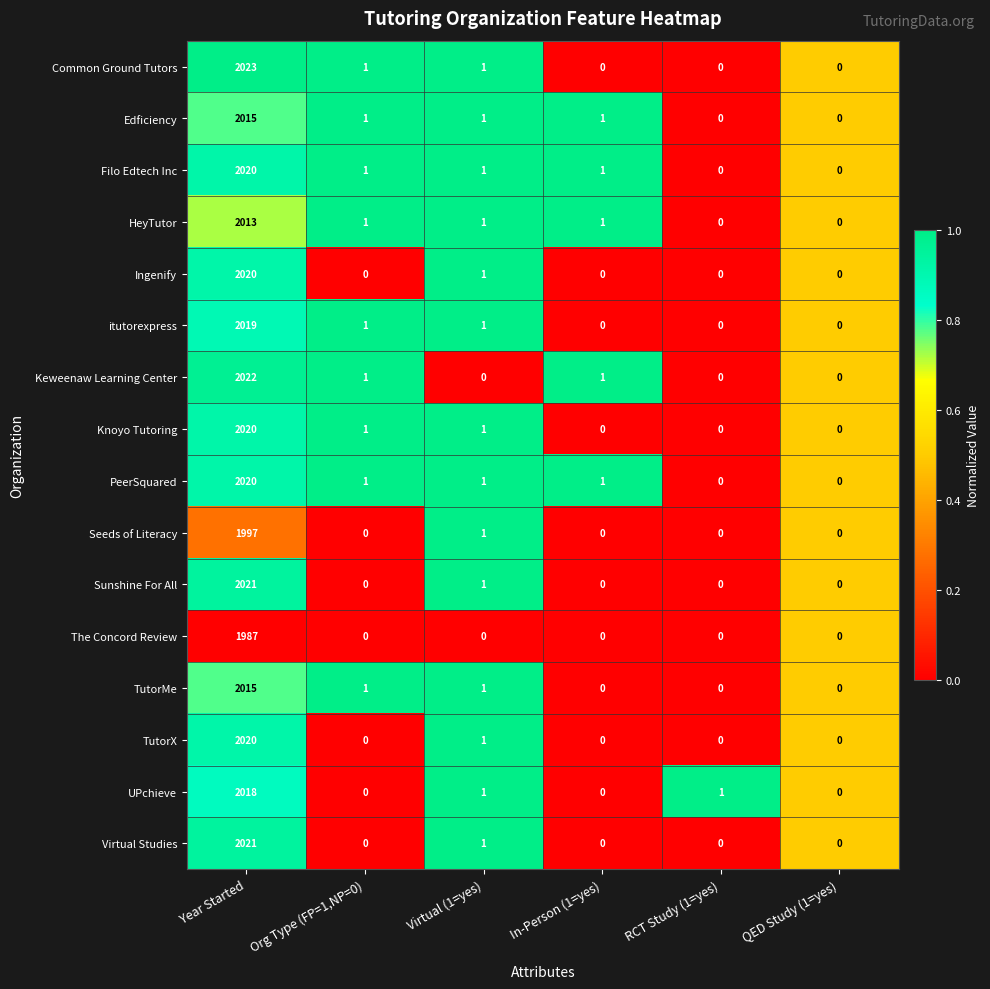

True or false: Edficiency has a value of 1 at Org Type (FP=1,NP=0).

True